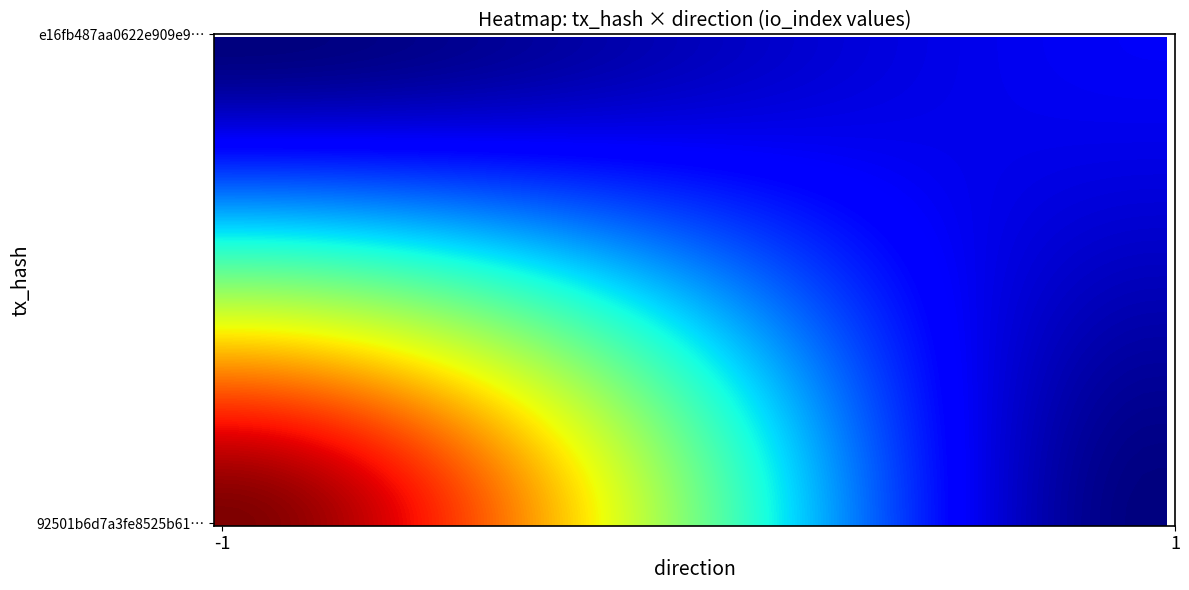

Which series has the largest total across all categories?

92501b6d7a3fe8525b61ce1fd0a82bc2aefb08d